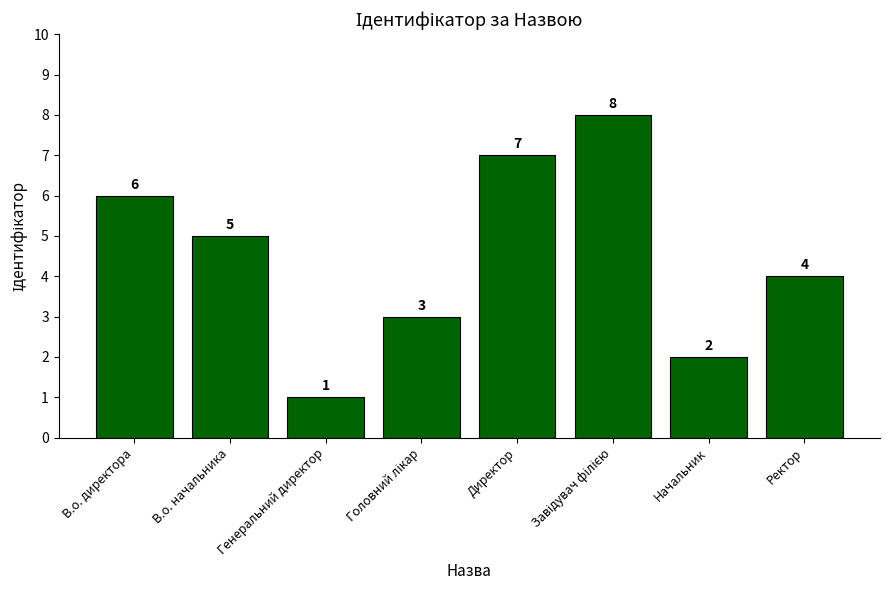

Where is the data nearest to the value 4?

Ректор